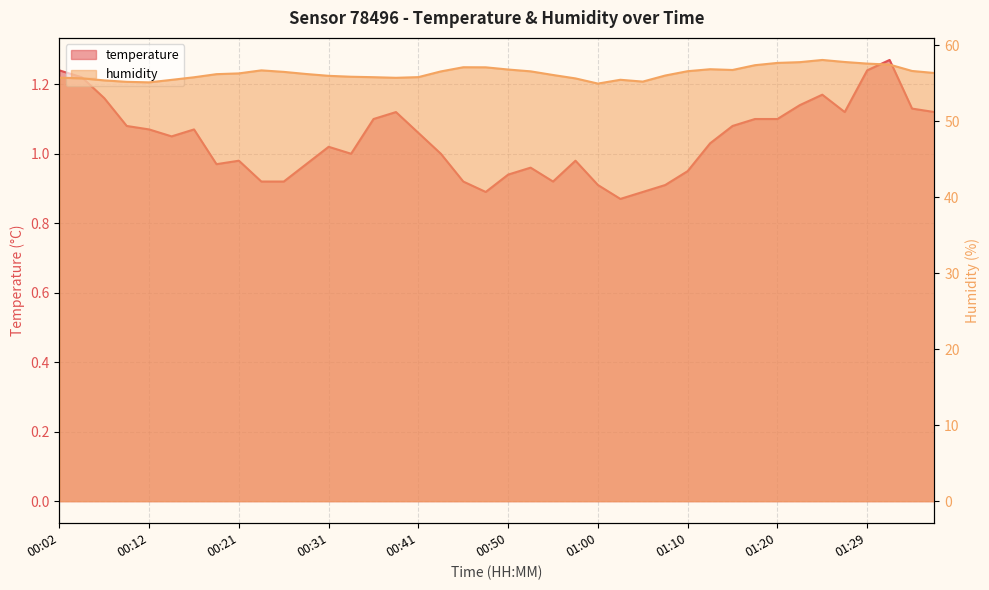

Which series has the largest total across all categories?

humidity